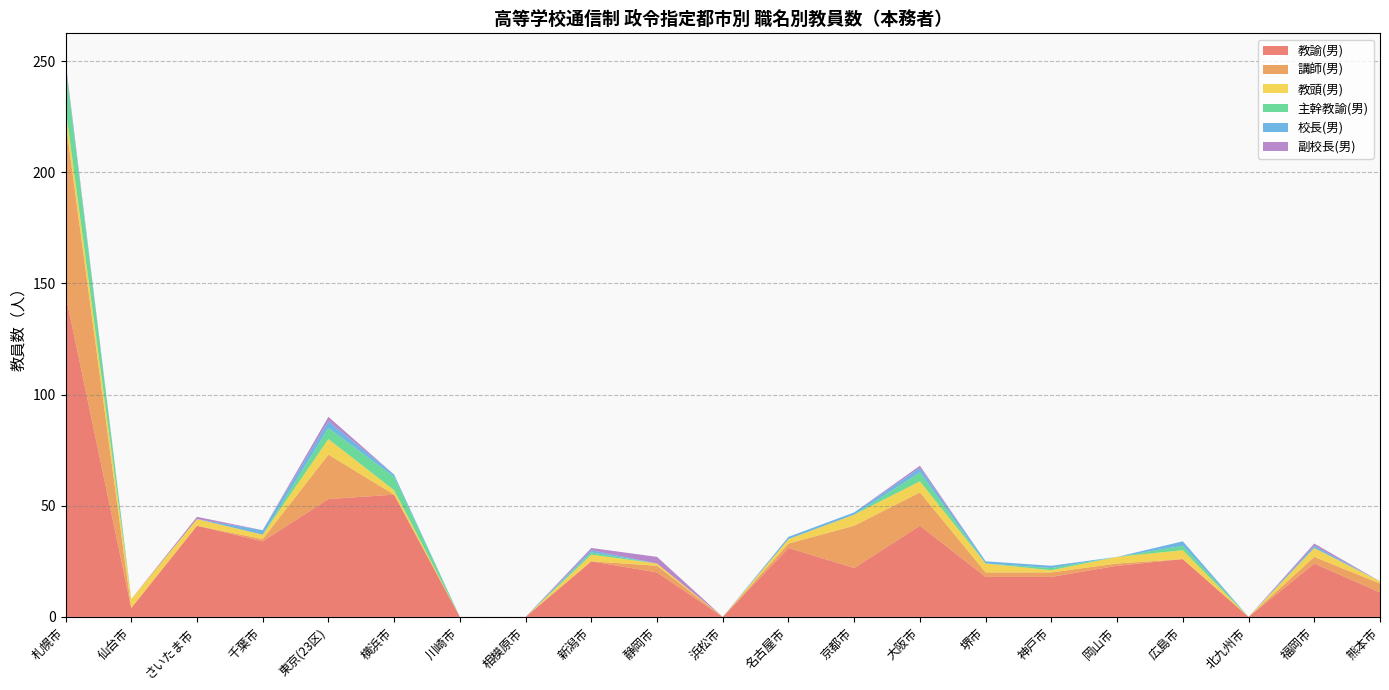

Reading right to left, transcribe all the data shown in this chart.

教諭(男): 熊本市=11	福岡市=24	北九州市=0	広島市=26	岡山市=23	神戸市=18	堺市=18	大阪市=41	京都市=22	名古屋市=31	浜松市=0	静岡市=20	新潟市=25	相模原市=0	川崎市=0	横浜市=55	東京(23区)=53	千葉市=34	さいたま市=41	仙台市=4	札幌市=145
講師(男): 熊本市=4	福岡市=3	北九州市=0	広島市=0	岡山市=1	神戸市=2	堺市=2	大阪市=15	京都市=19	名古屋市=2	浜松市=0	静岡市=3	新潟市=0	相模原市=0	川崎市=0	横浜市=0	東京(23区)=20	千葉市=1	さいたま市=0	仙台市=0	札幌市=78
教頭(男): 熊本市=1	福岡市=4	北九州市=0	広島市=4	岡山市=3	神戸市=1	堺市=4	大阪市=5	京都市=5	名古屋市=2	浜松市=0	静岡市=1	新潟市=3	相模原市=0	川崎市=0	横浜市=2	東京(23区)=7	千葉市=2	さいたま市=3	仙台市=4	札幌市=6
主幹教諭(男): 熊本市=0	福岡市=0	北九州市=0	広島市=2	岡山市=0	神戸市=1	堺市=0	大阪市=4	京都市=0	名古屋市=0	浜松市=0	静岡市=0	新潟市=1	相模原市=0	川崎市=0	横浜市=6	東京(23区)=5	千葉市=0	さいたま市=0	仙台市=0	札幌市=19
校長(男): 熊本市=0	福岡市=1	北九州市=0	広島市=2	岡山市=0	神戸市=1	堺市=1	大阪市=2	京都市=1	名古屋市=1	浜松市=0	静岡市=0	新潟市=1	相模原市=0	川崎市=0	横浜市=1	東京(23区)=3	千葉市=2	さいたま市=0	仙台市=0	札幌市=1
副校長(男): 熊本市=0	福岡市=1	北九州市=0	広島市=0	岡山市=0	神戸市=0	堺市=0	大阪市=1	京都市=0	名古屋市=0	浜松市=0	静岡市=3	新潟市=1	相模原市=0	川崎市=0	横浜市=0	東京(23区)=2	千葉市=0	さいたま市=1	仙台市=0	札幌市=1